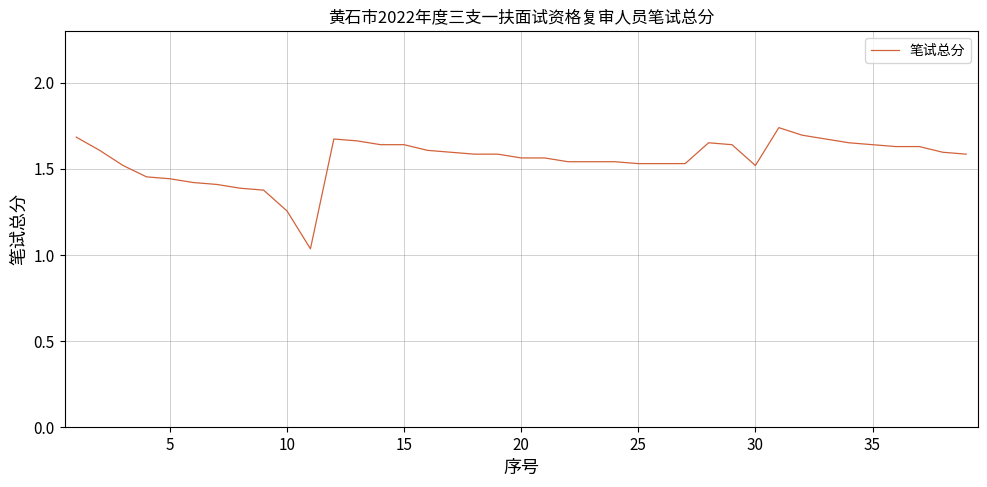

How many interior local peaks (higher than both neighbors) does the data have?

3